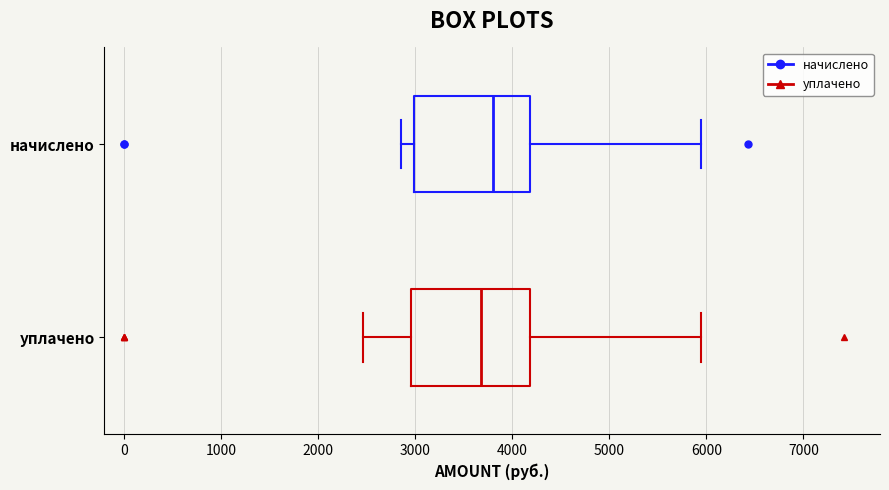

Where does the median line of the box for уплачено sit on the x-axis? The values are not printed on the chart, so give them approximately, as read against the axis.

3700